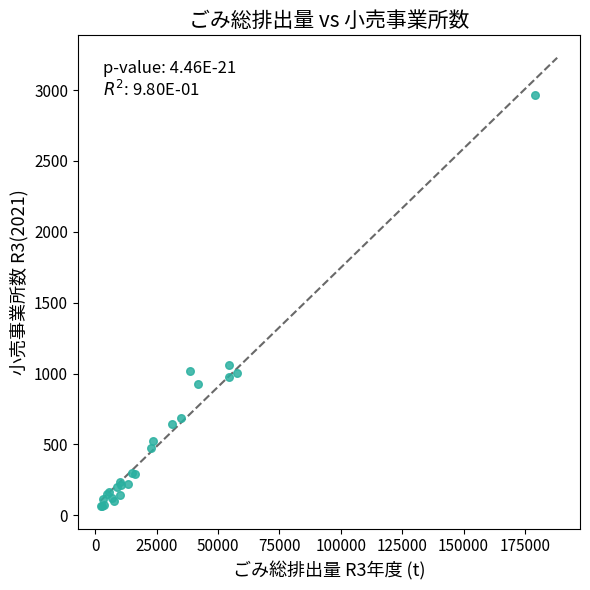

What Y value in the scatter plot is closest to 1514?

1057